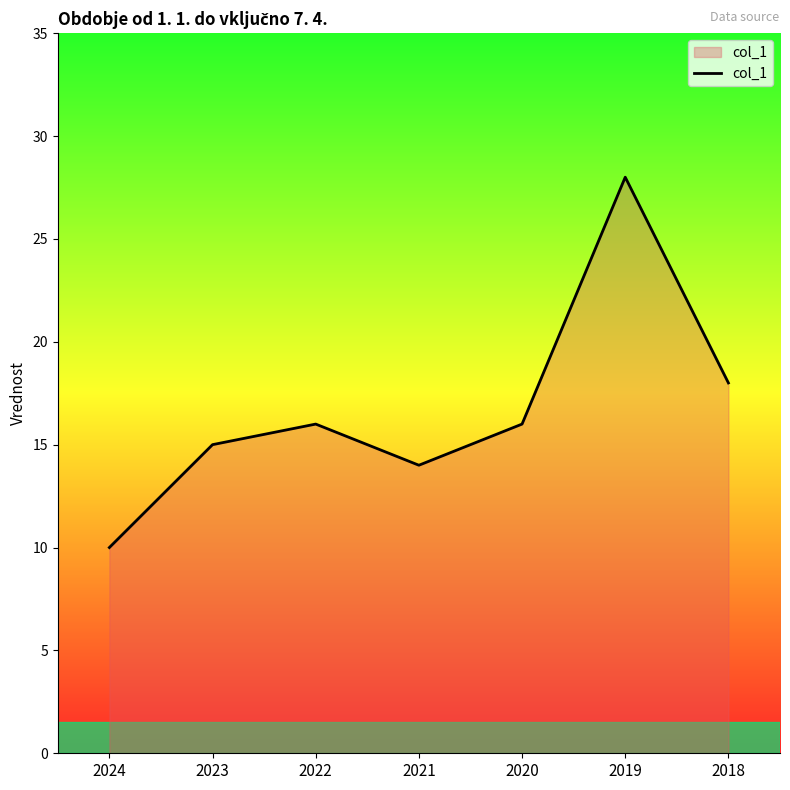

What is the difference between the maximum and second lowest values?

14